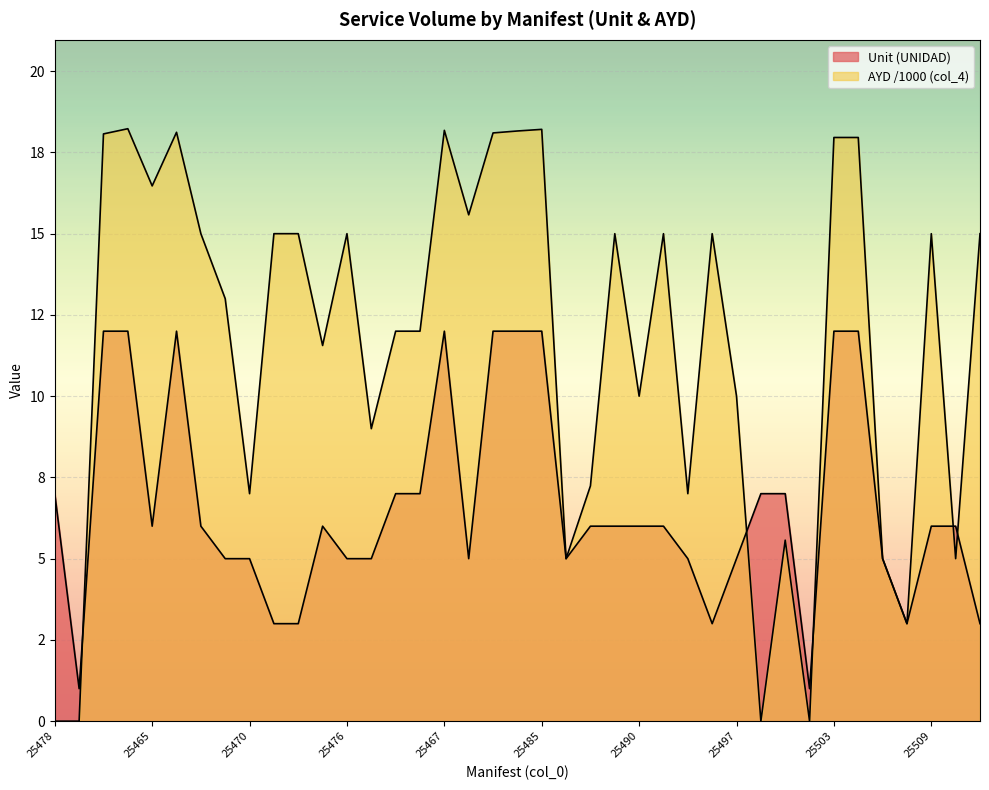

True or false: AYD (col_4) and Unit (UNIDAD) cross at least once.

True